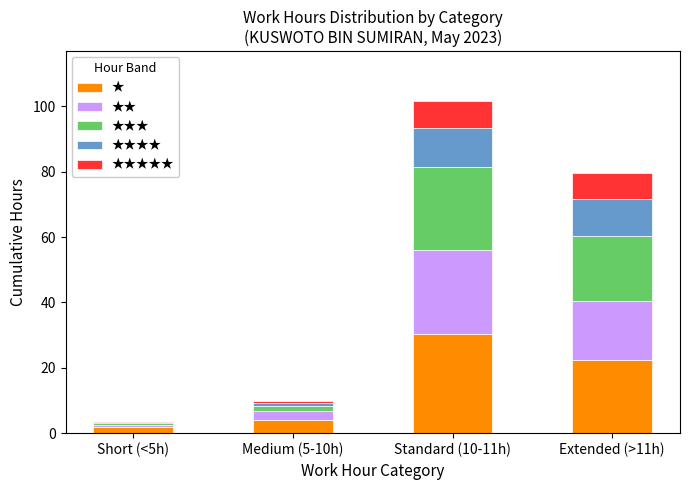

Which category has the highest value in the ★ series?

Standard (10-11h)